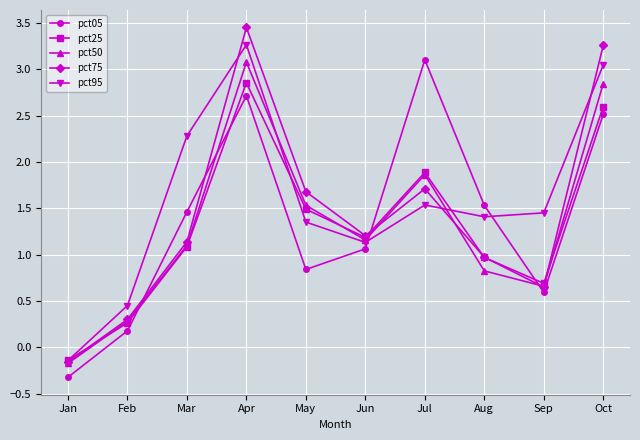

Which series changed the most between Apr and May?

pct95